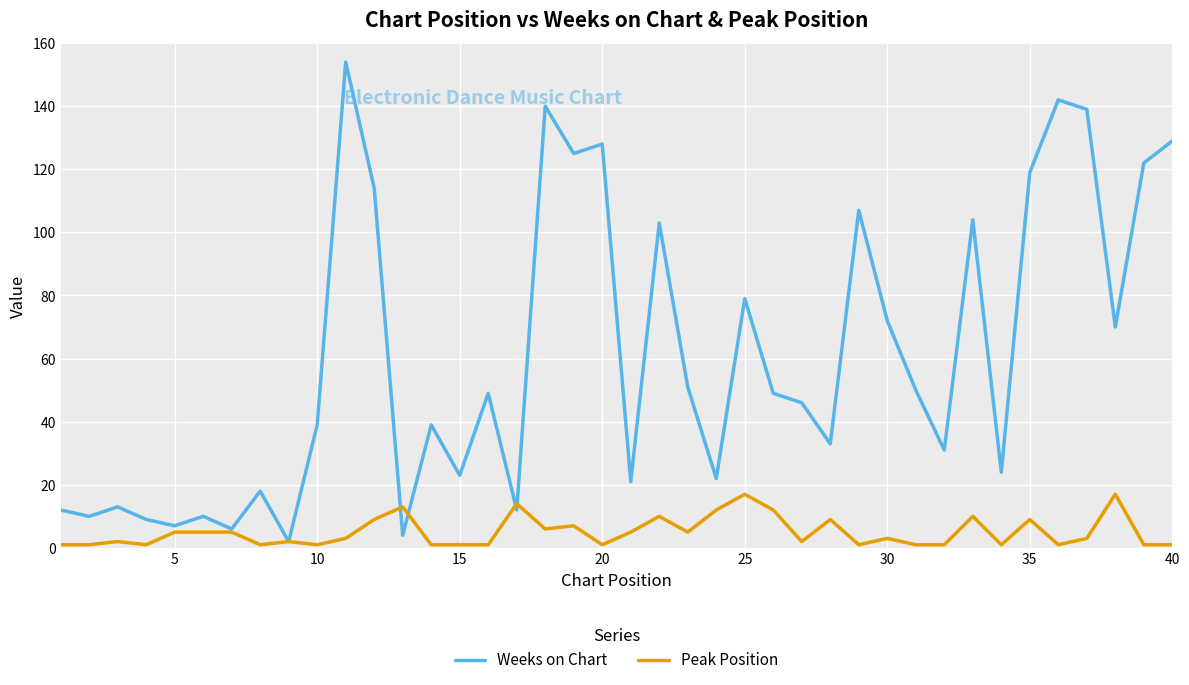

What are all the series names shown in the legend?

Weeks on Chart, Peak Position